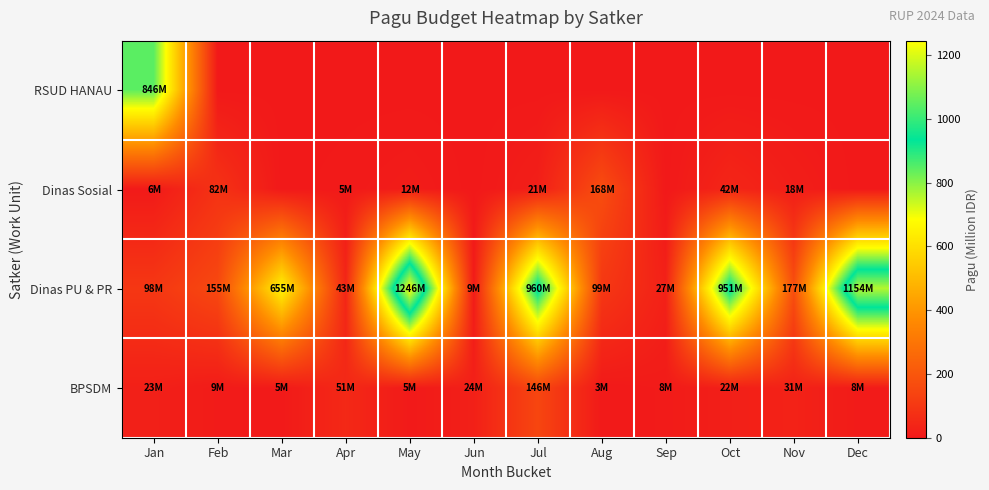

Which series has the largest range (max minus min)?

Dinas PU & PR